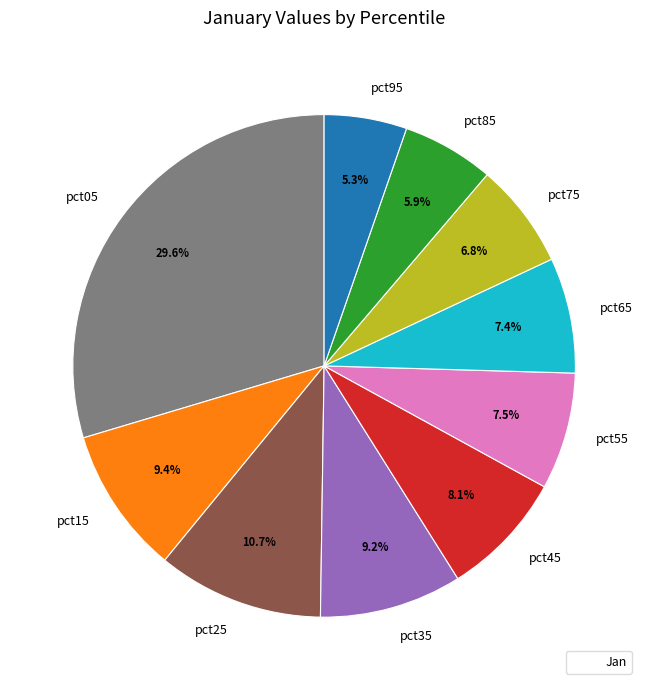

Which slice is the largest?

pct05